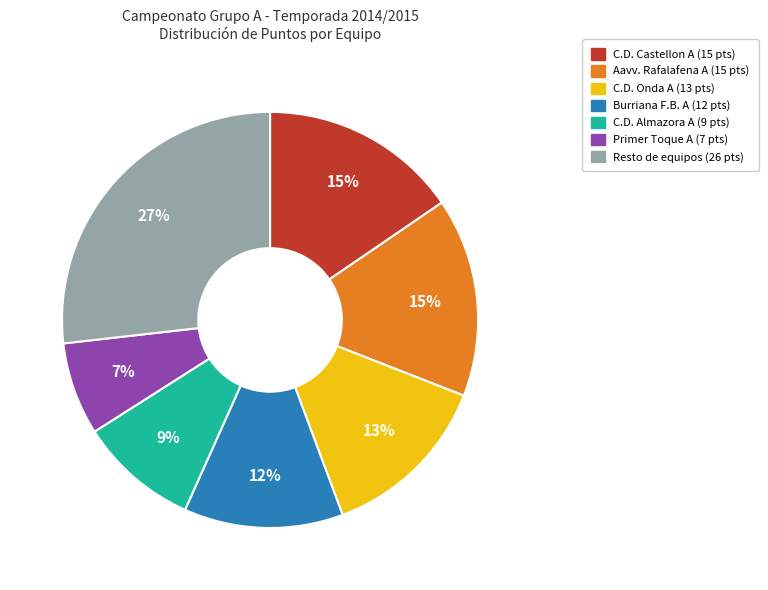

Does any single category account for the majority?

No